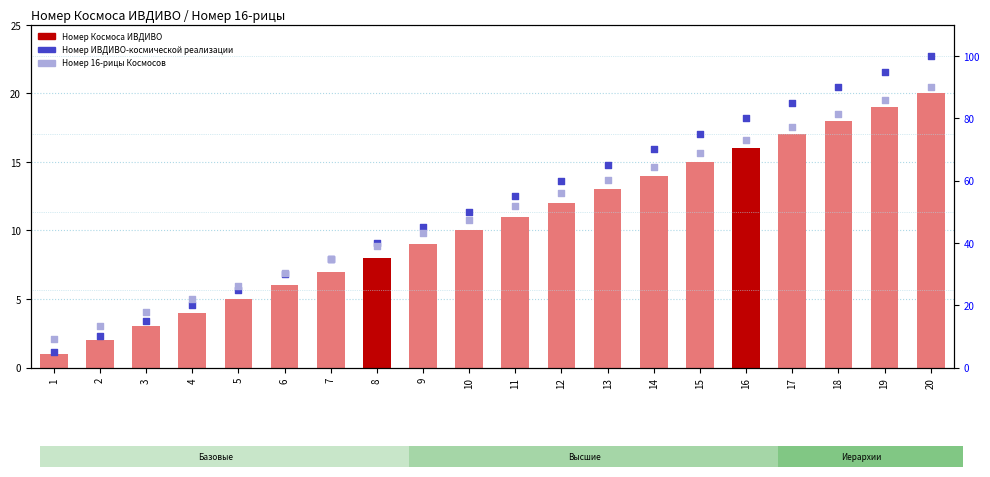

Which series reaches the minimum Y coordinate?

Номер Космоса ИВДИВО